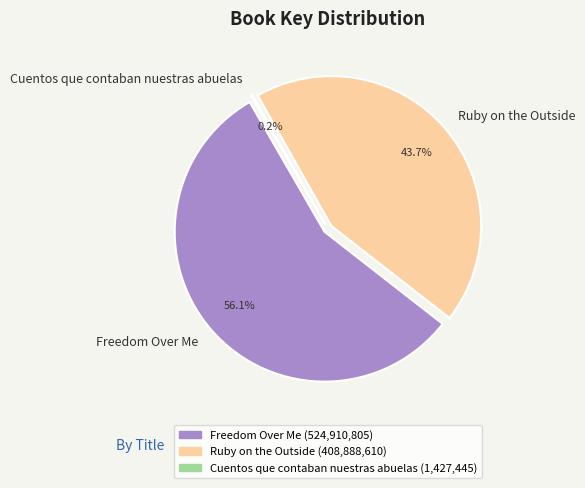

The Cuentos que contaban nuestras abuelas slice represents 10% of the pie. True or false?

False